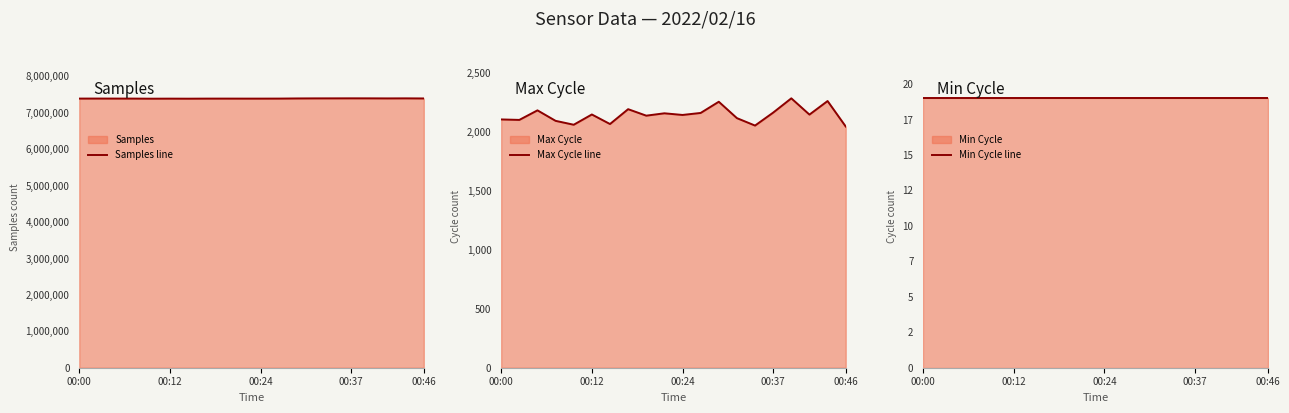

What is the difference between the highest and lowest values at 17?

7396040